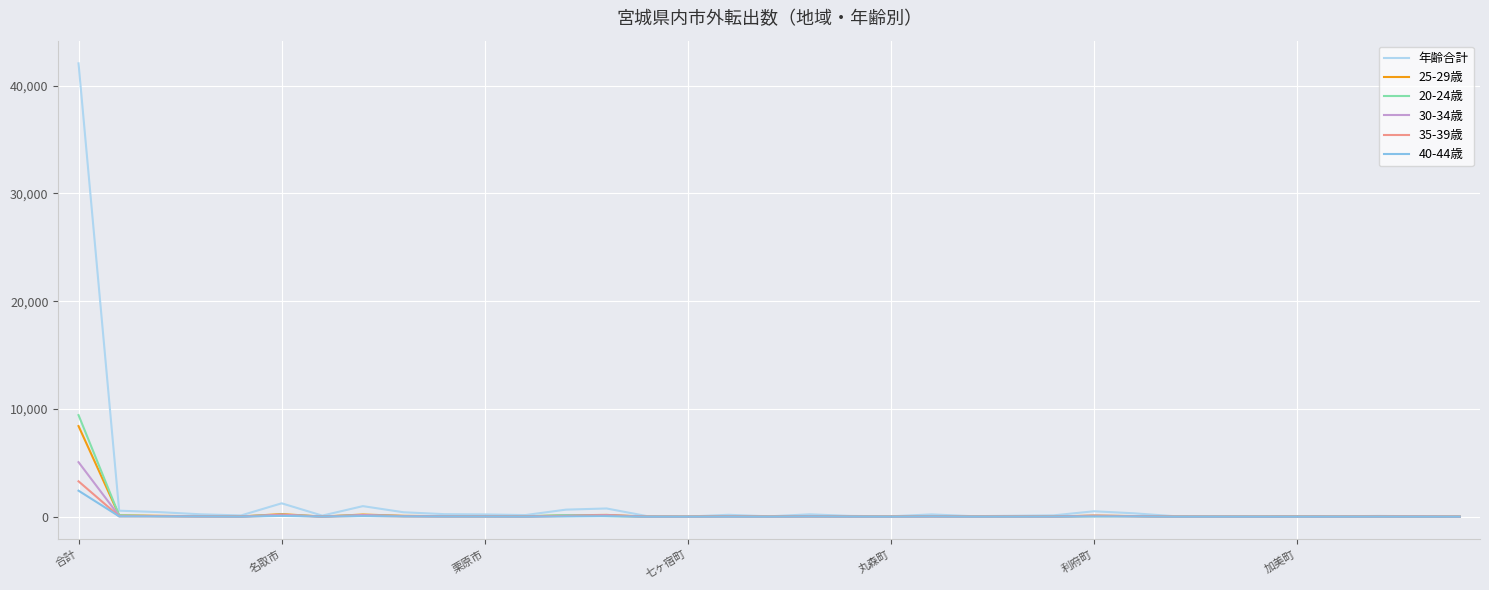

What is the maximum value shown in the chart?

42077